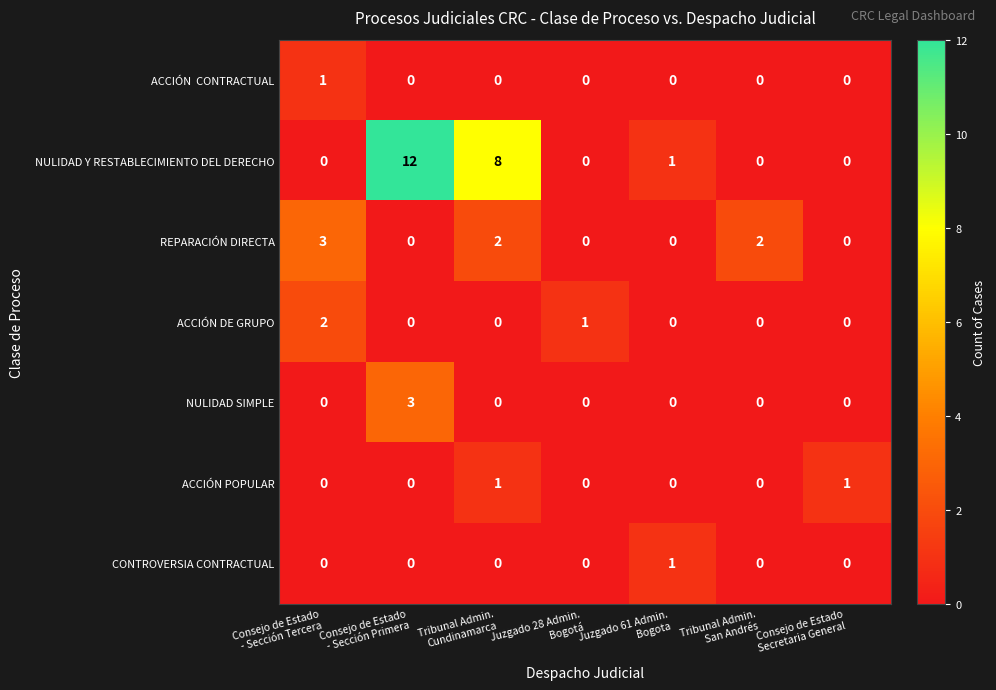

What is the highest value of the REPARACIÓN DIRECTA series?

3